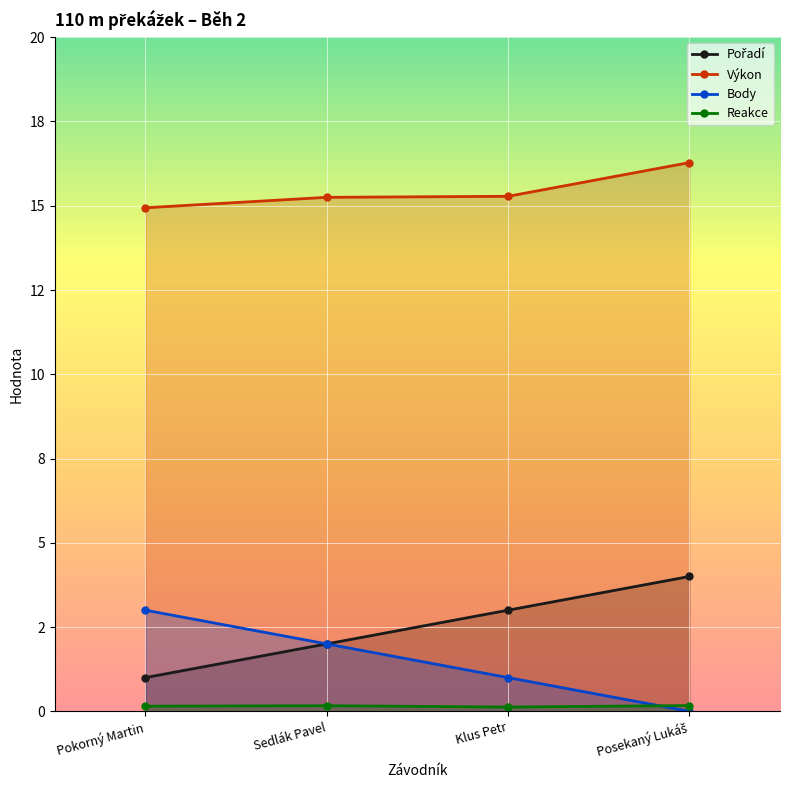

Reading left to right, list all the values displayed in this chart.

Pořadí: 1.0	2.0	3.0	4.0
Výkon: 14.9	15.2	15.3	16.3
Body: 3.0	2.0	1.0	0.0
Reakce: 0.2	0.2	0.1	0.2